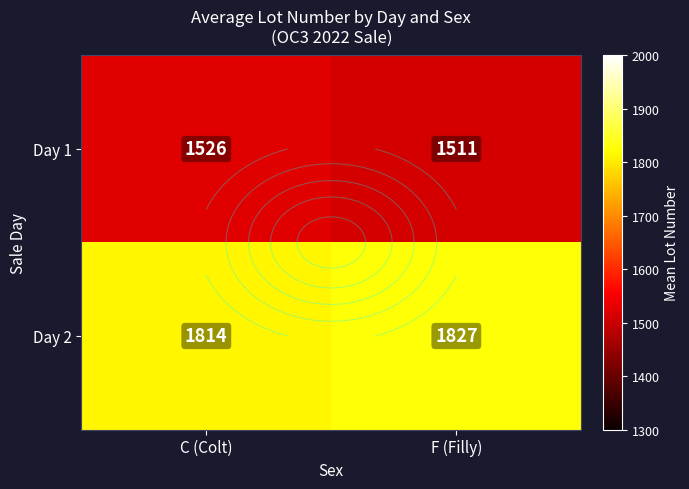

Which series changed the most between C (Colt) and F (Filly)?

Day 1